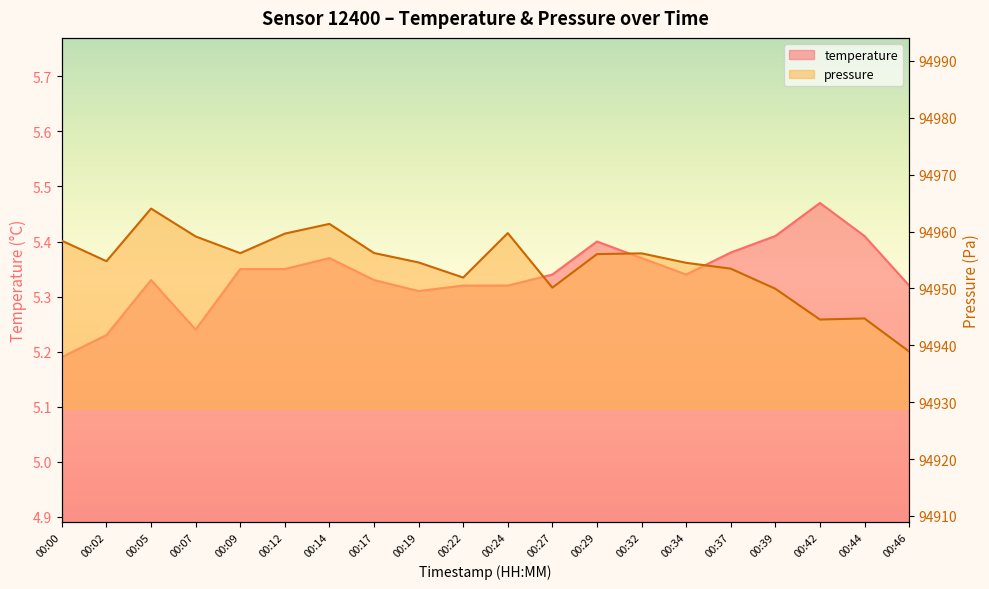

At which label is temperature closest to 5?

00:00